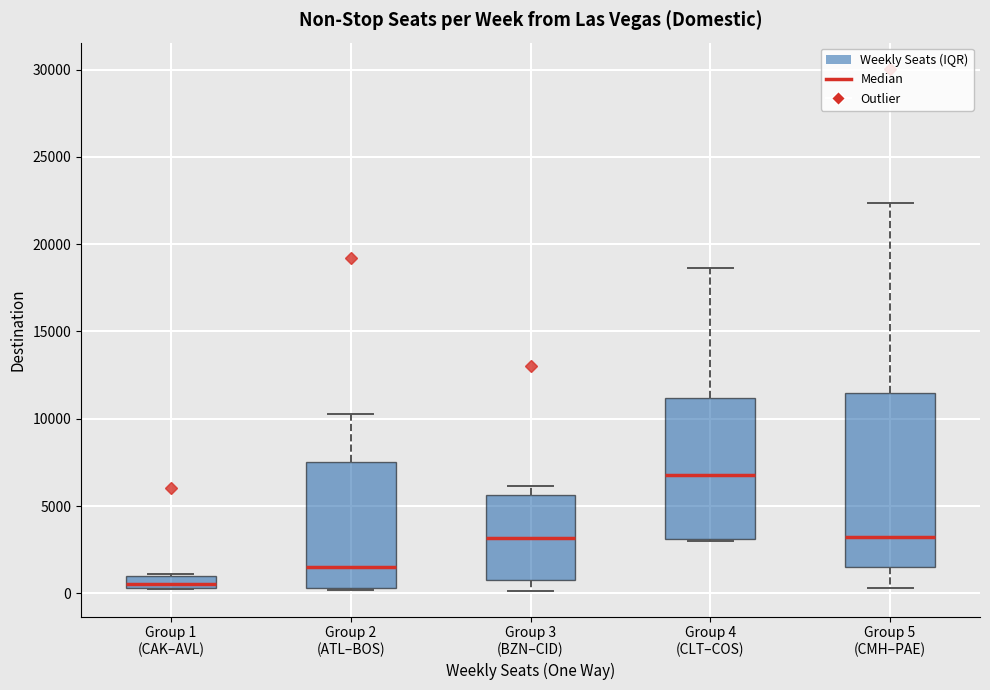

Which box's median line is the highest?

Group 4 (CLT–COS)